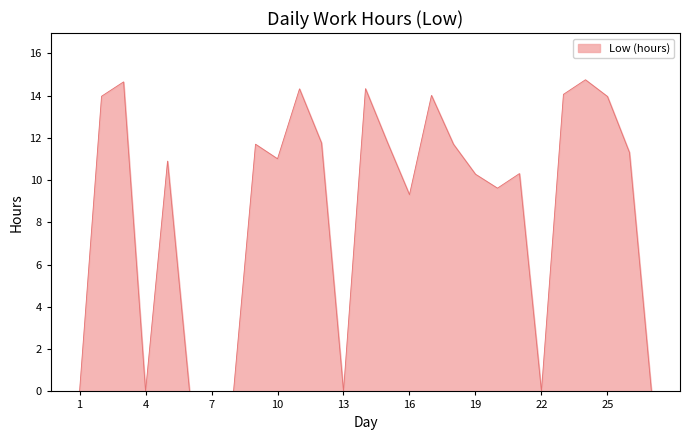

What is the greatest value displayed?

14.8